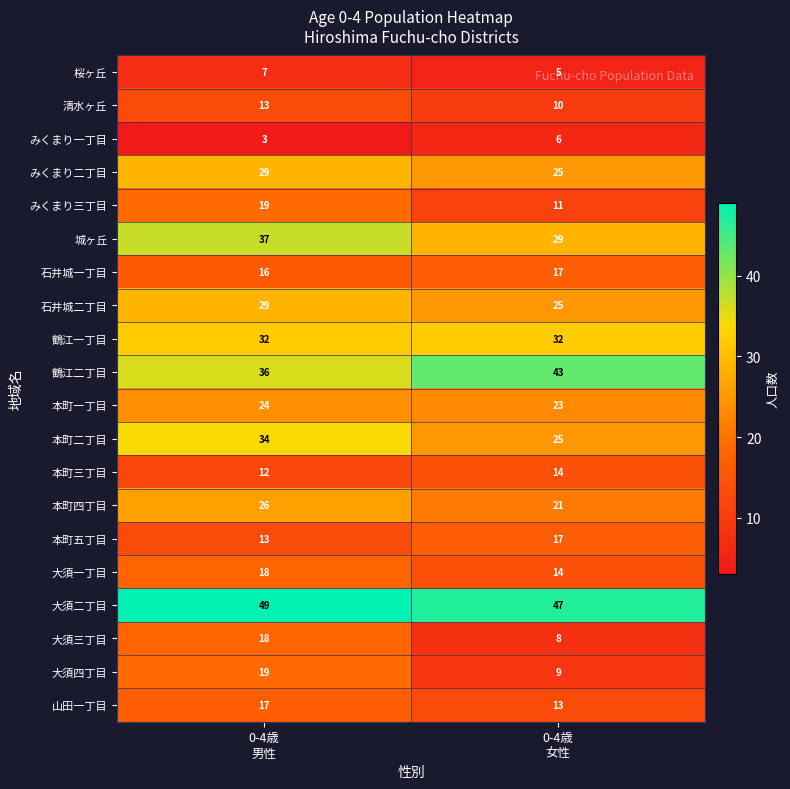

What is the sum of all 桜ヶ丘 values?

12